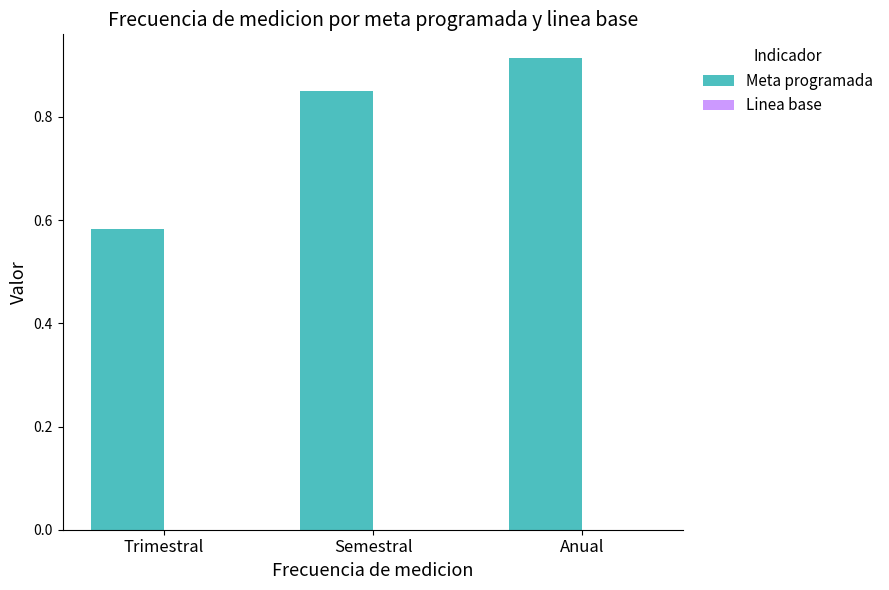

Rank the categories by value from highest to lowest.

Anual, Semestral, Trimestral